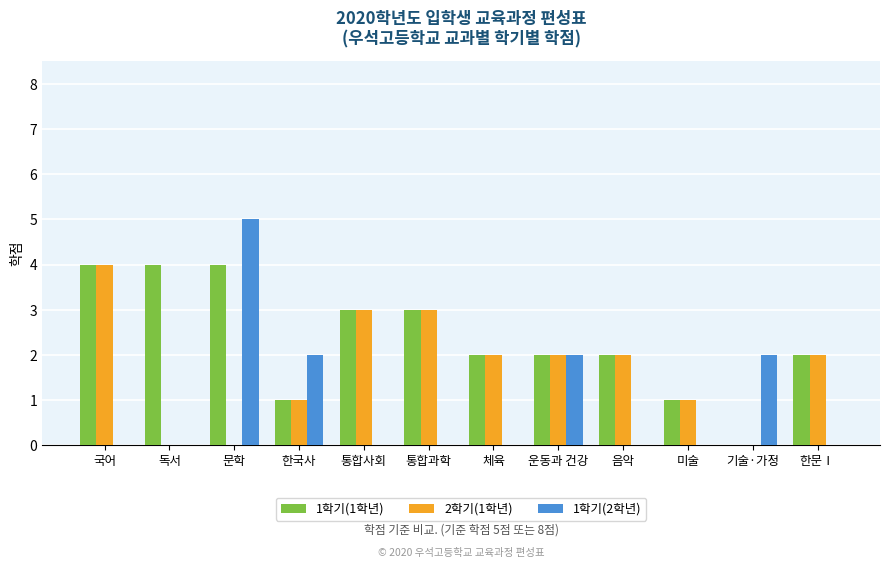

How many categories are shown in the chart?

12